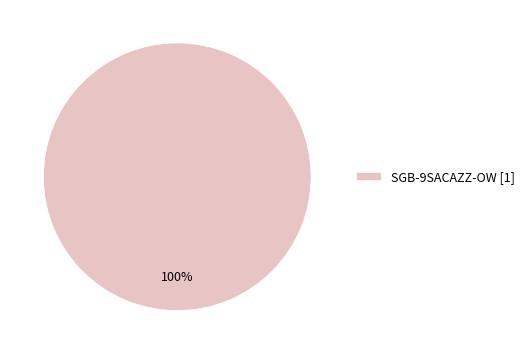

True or false: SGB-9SACAZZ-OW [1] accounts for 100% of the total.

True